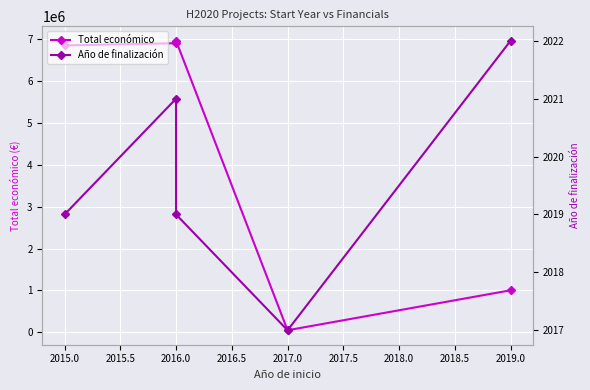

At how many categories does at least one series exceed 6745173?

3